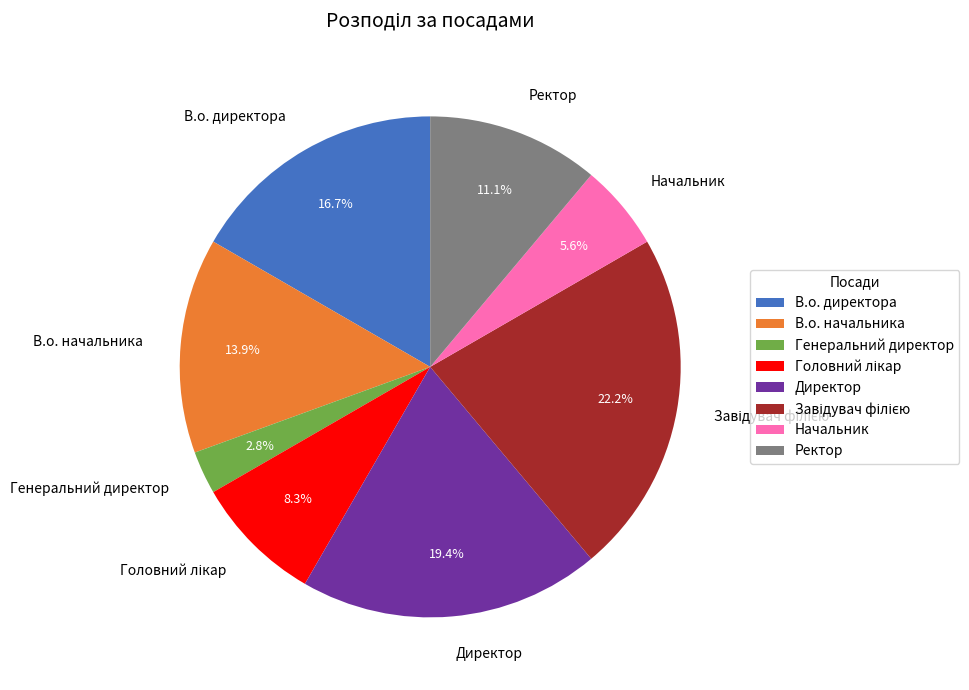

Is there any slice that represents more than half of the pie?

No